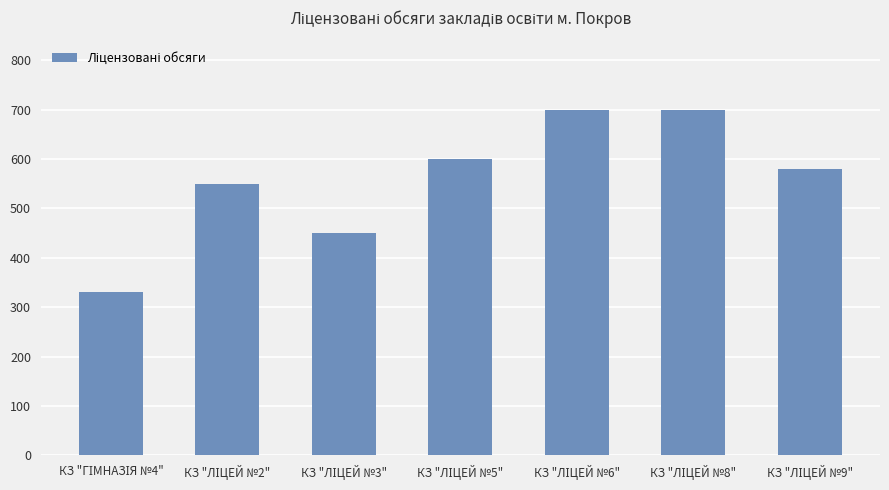

Reading left to right, transcribe all the data shown in this chart.

330	550	450	600	700	700	580